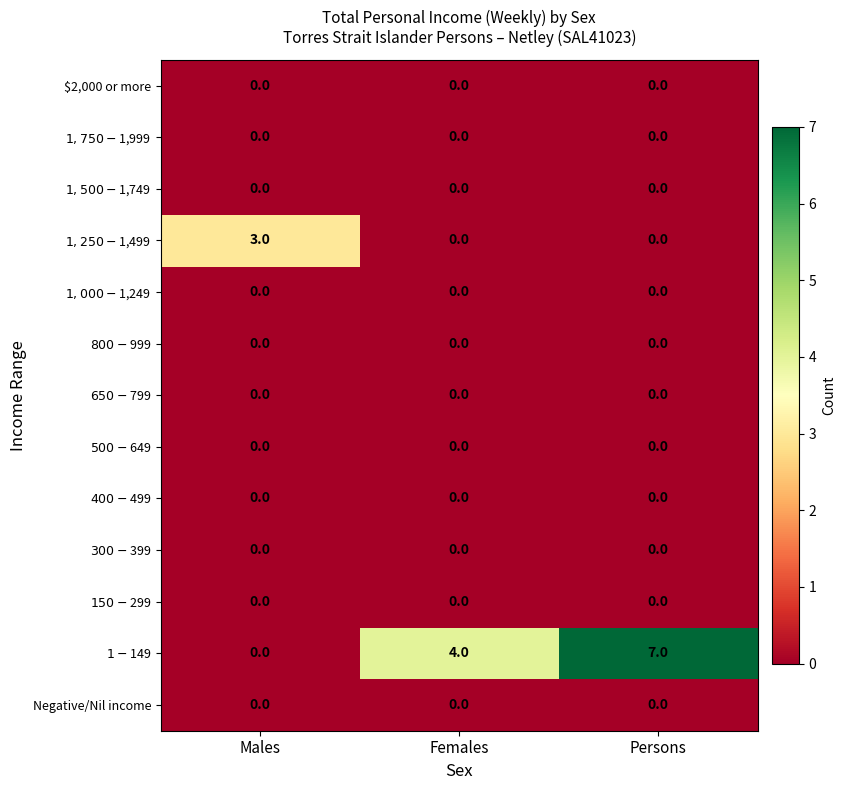

At which category does the chart reach its peak across all series?

Persons